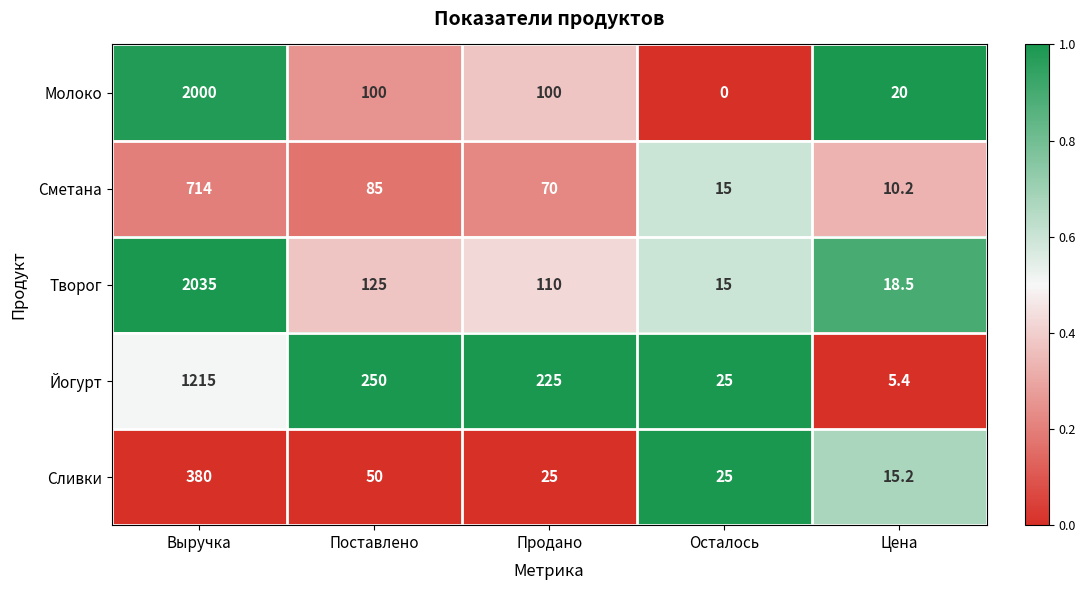

At how many categories does at least one series exceed 68?

3